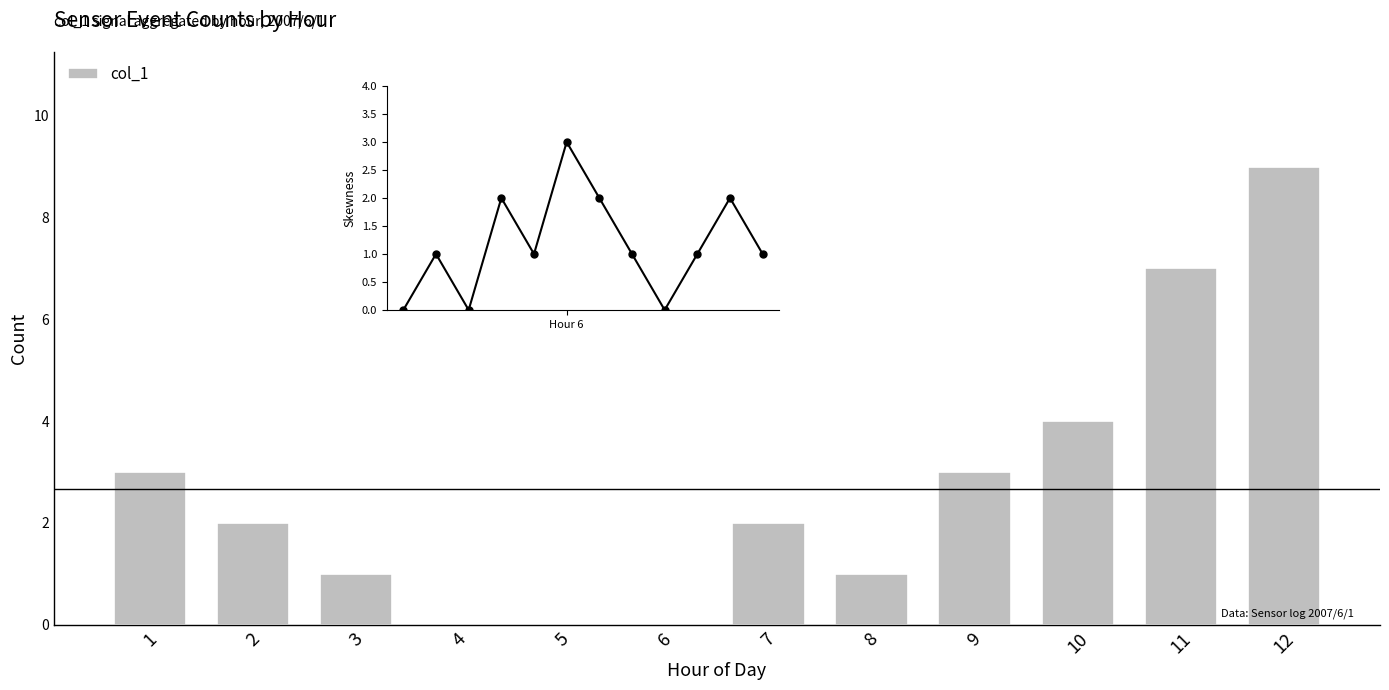

What is the maximum value shown in the chart?

9